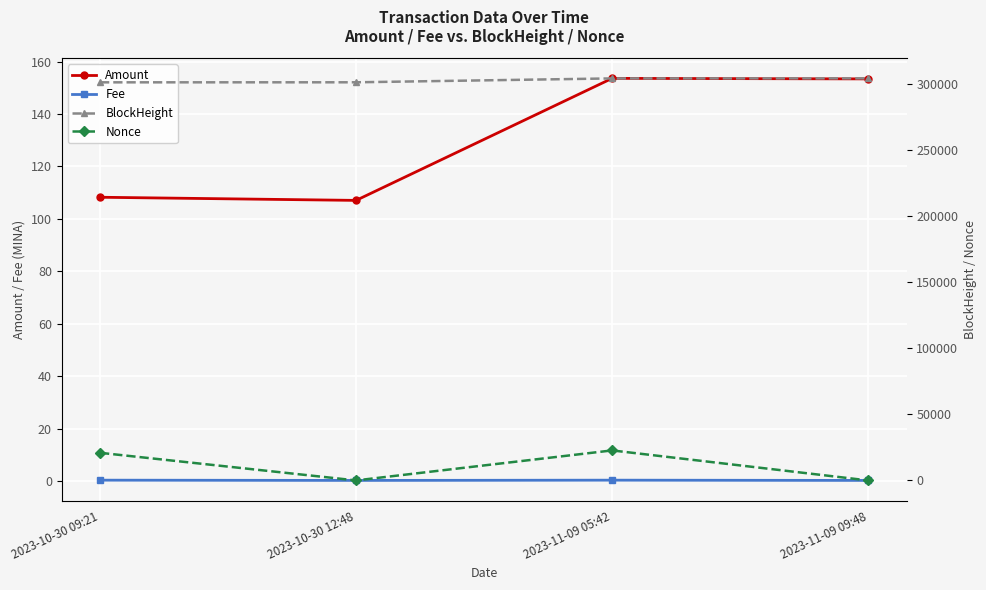

What is the label of the 1st point from the right?

2023-11-09 09:48